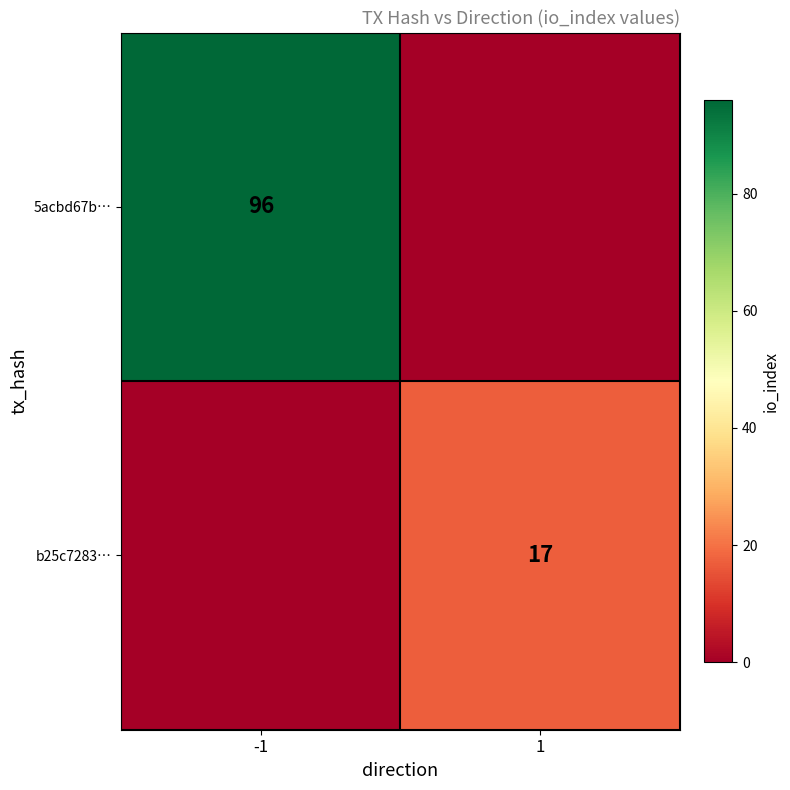

The 5acbd67b… series shows 67 at -1. True or false?

False